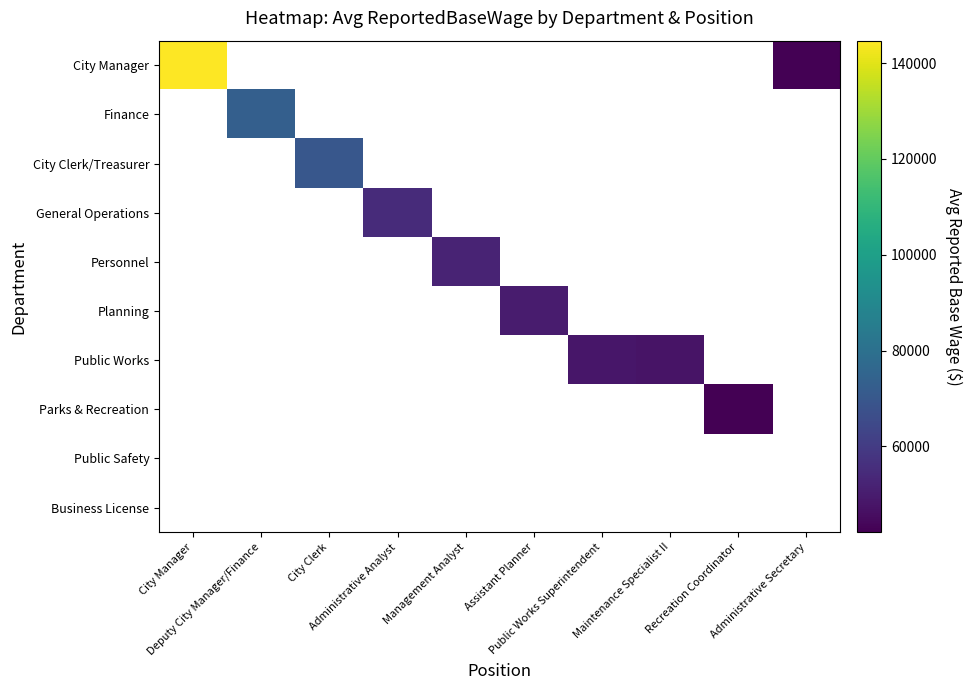

List the series in order of their peak value, highest first.

City Manager, Finance, City Clerk/Treasurer, General Operations, Personnel, Planning, Public Works, Parks & Recreation, Public Safety, Business License